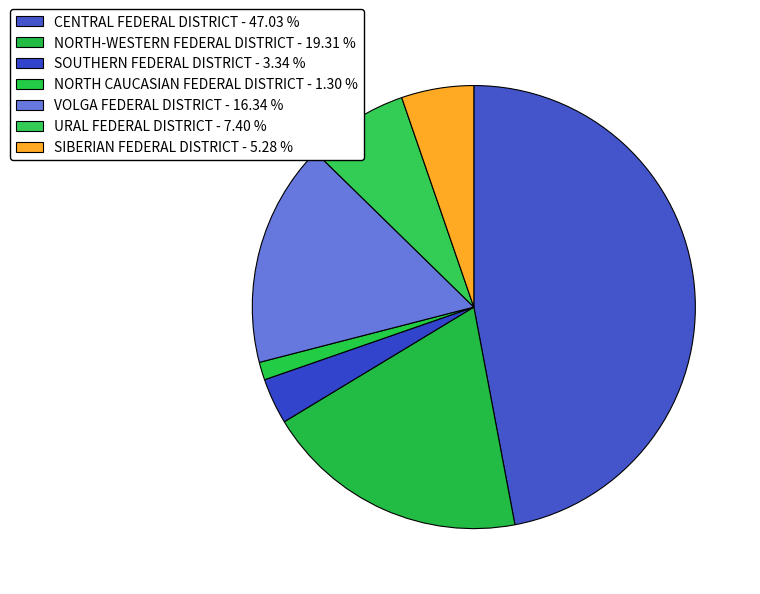

How many slices are in this pie chart?

7